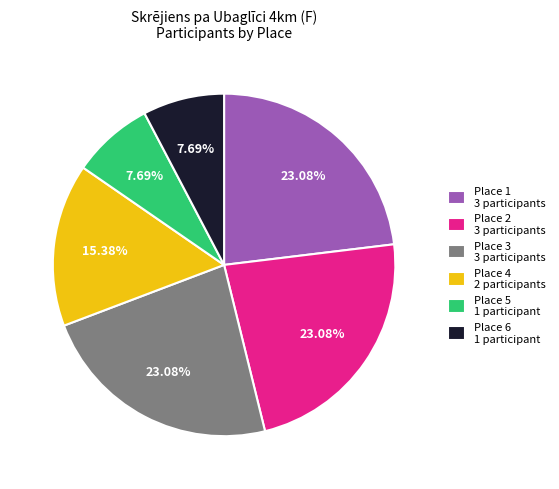

To the nearest percent, what is the difference between the largest and smallest slice percentages?

15%